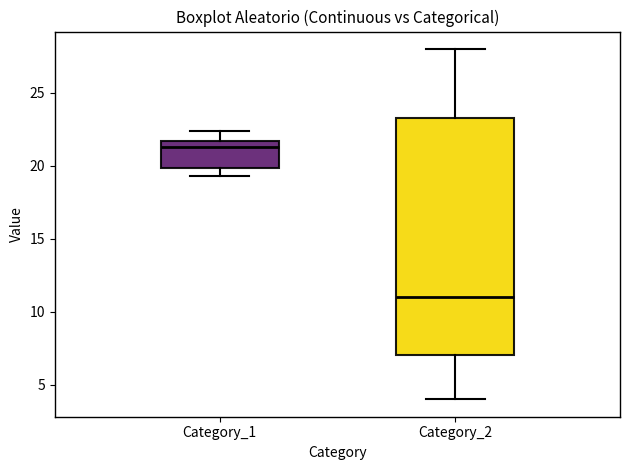

Where does the lower whisker of the box for Category_1 end on the y-axis? The values are not printed on the chart, so give them approximately, as read against the axis.

19.5